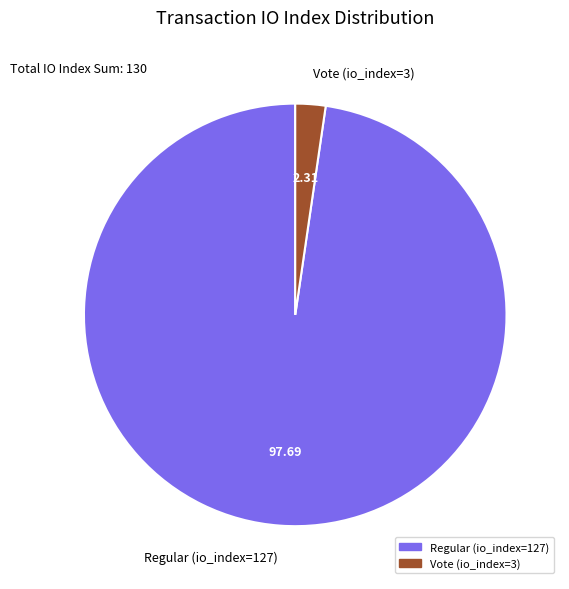

What is the ratio of the value at Regular (io_index=127) to the value at Vote (io_index=3)?

42.3